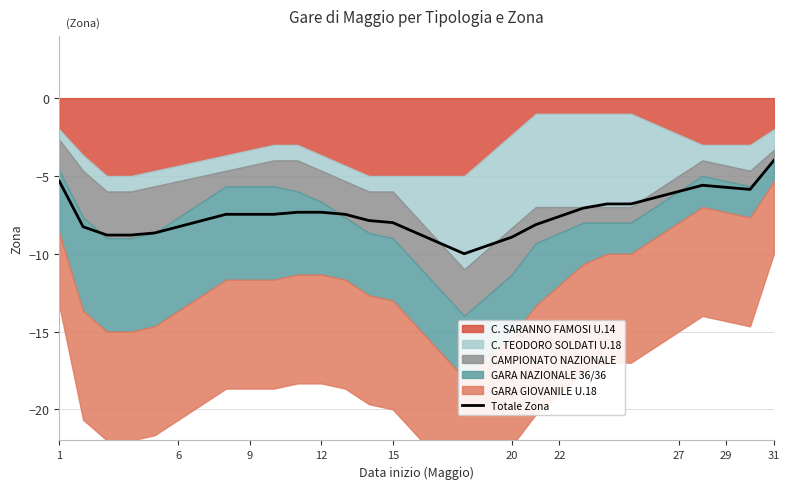

The value of Totale Zona at 12 is -12.7. True or false?

False